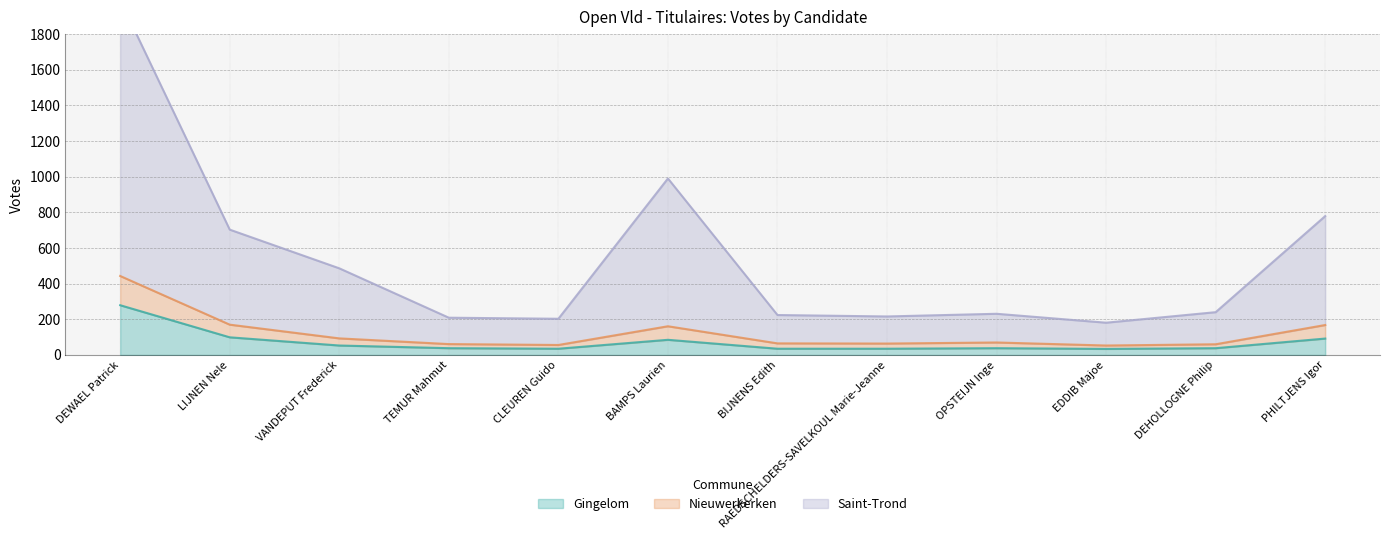

At which category does the chart reach its peak across all series?

DEWAEL Patrick